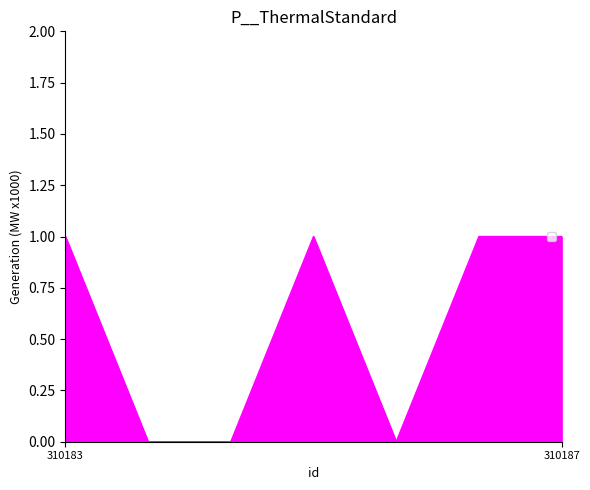

How many categories are shown in the chart?

7